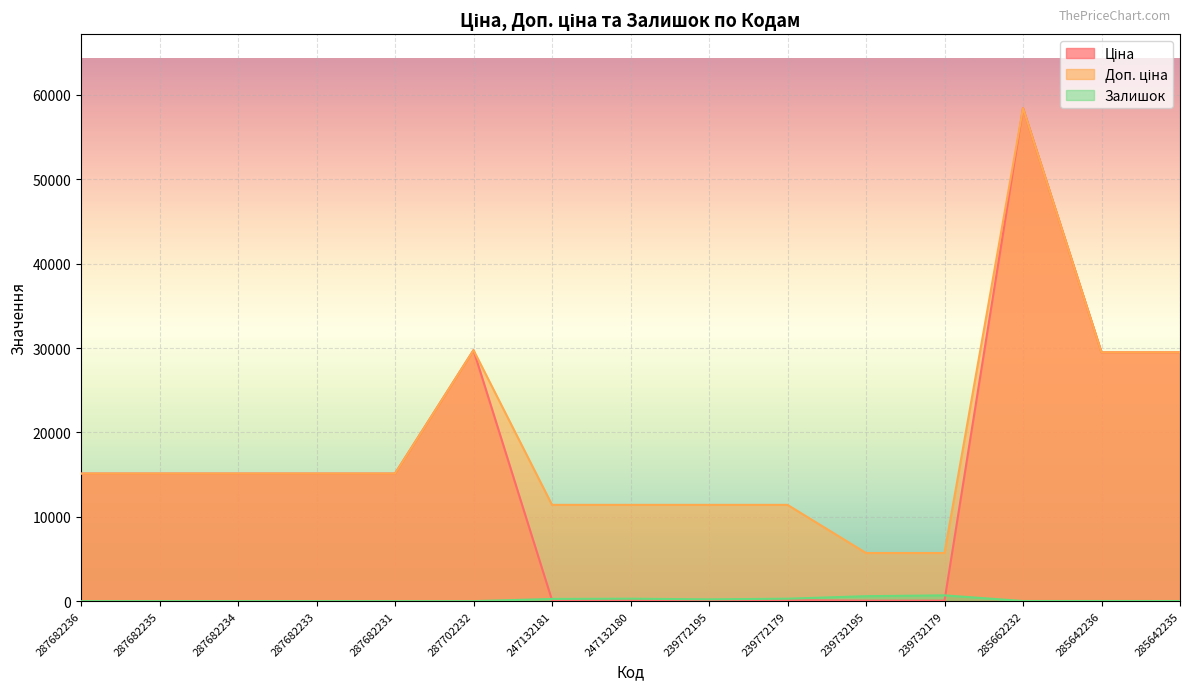

What is the difference between the maximum and minimum values in the Ціна series?

58369.5